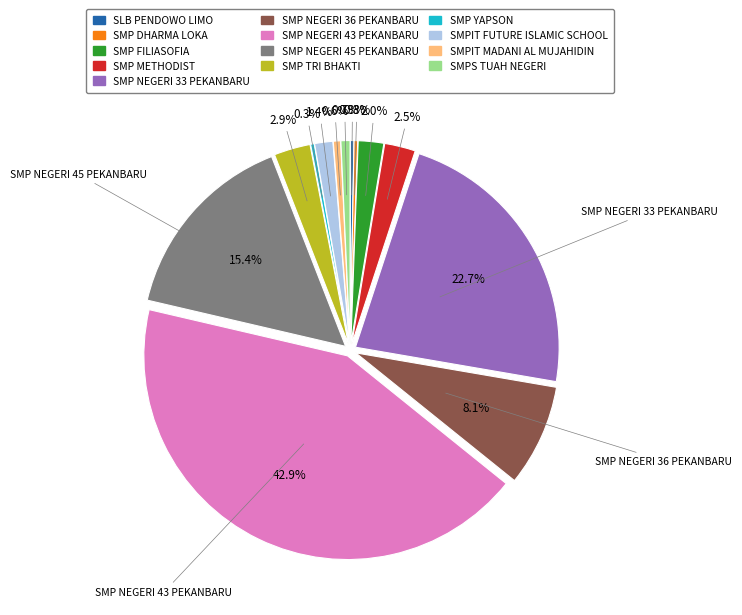

To the nearest percent, what is the difference between the largest and smallest slice percentages?

43%